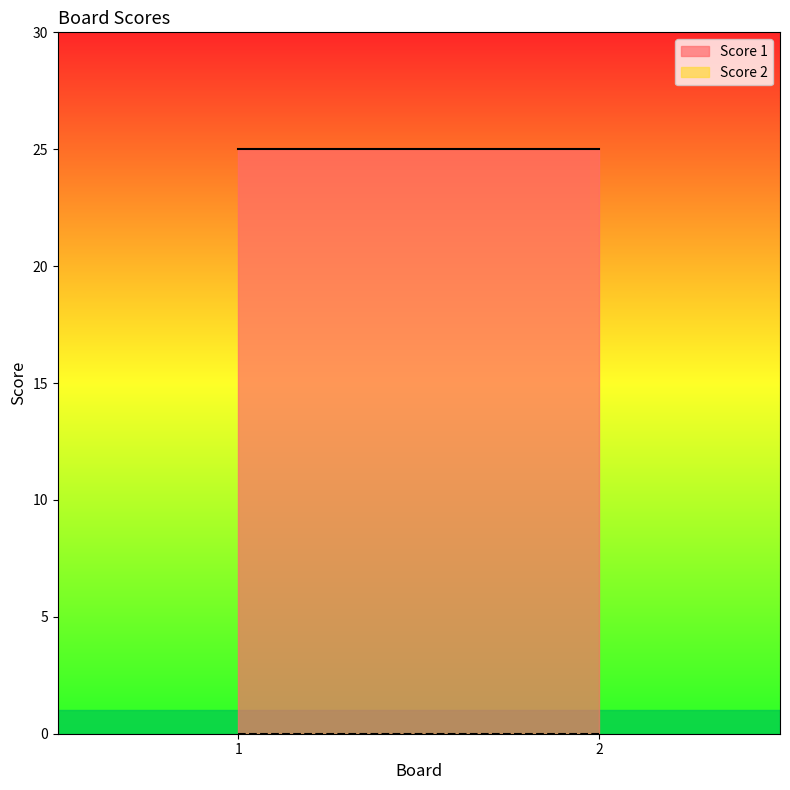

What is the sum of all Score 1 values?

50